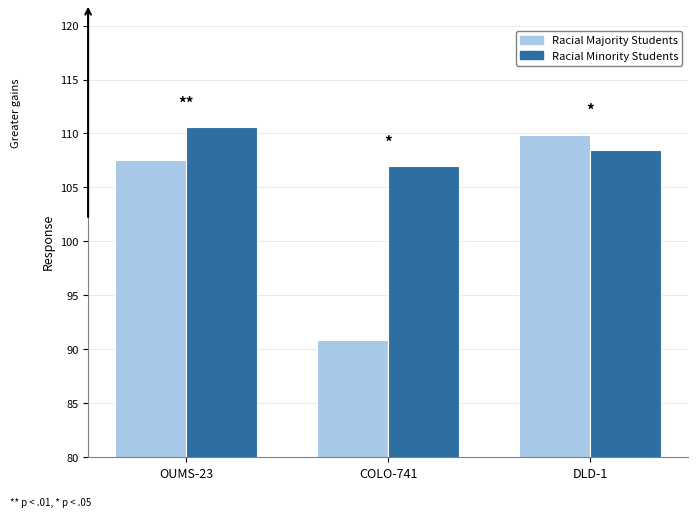

Which series has the widest spread of values?

Racial Majority Students